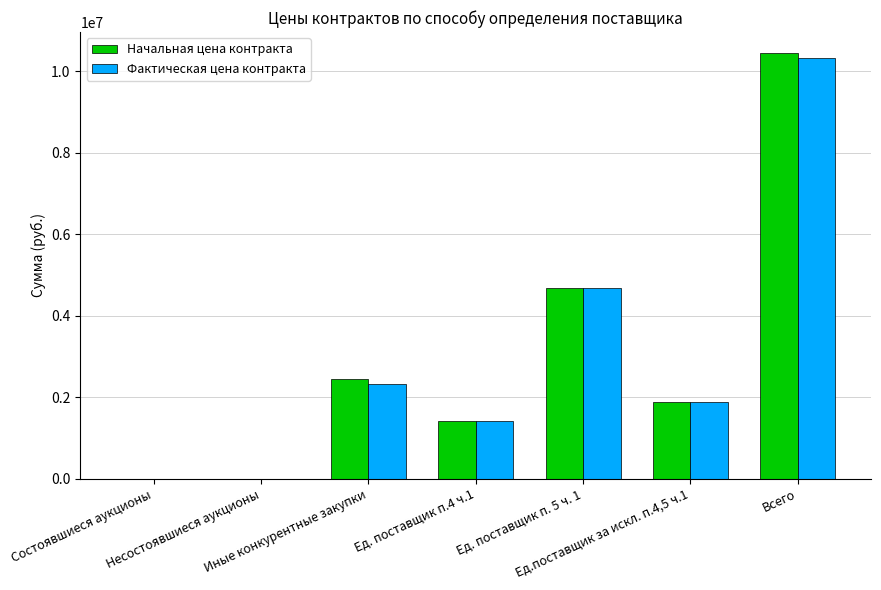

The value of Начальная цена контракта at Несостоявшиеся аукционы is 6802034.2. True or false?

False